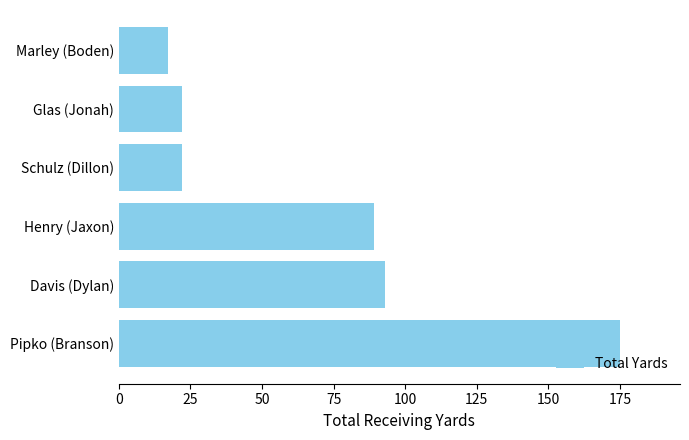

True or false: the data shows 22 at Glas (Jonah).

True